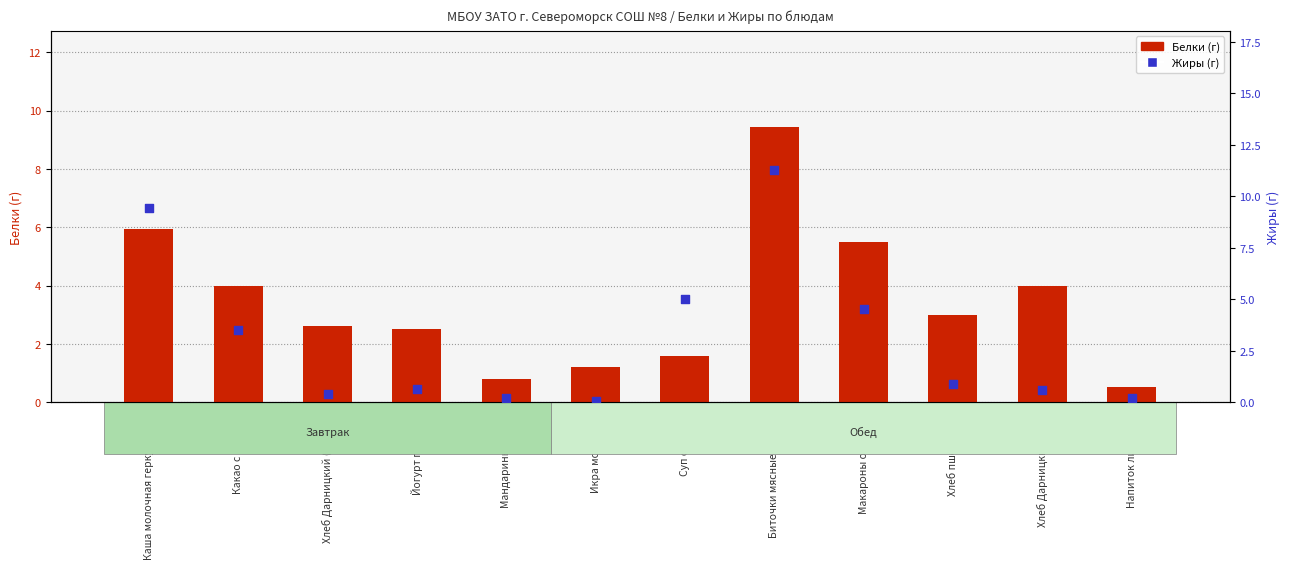

At how many categories does at least one series exceed 9?

2